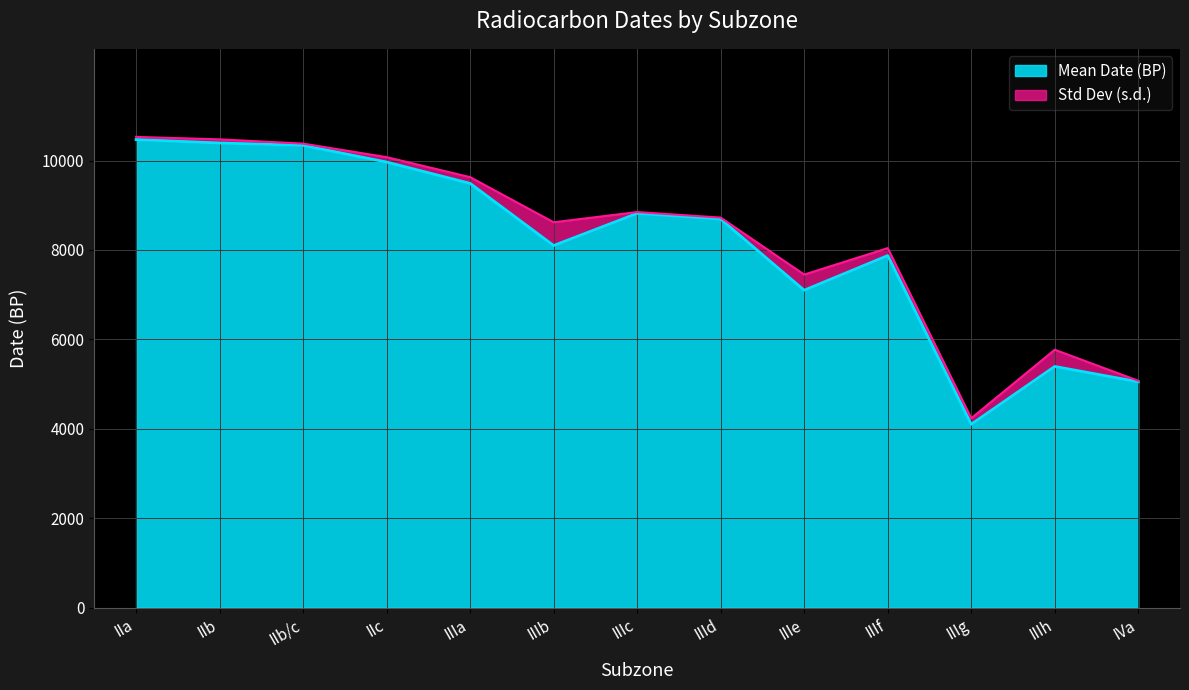

Between IVa and IIIf, which is larger?

IIIf